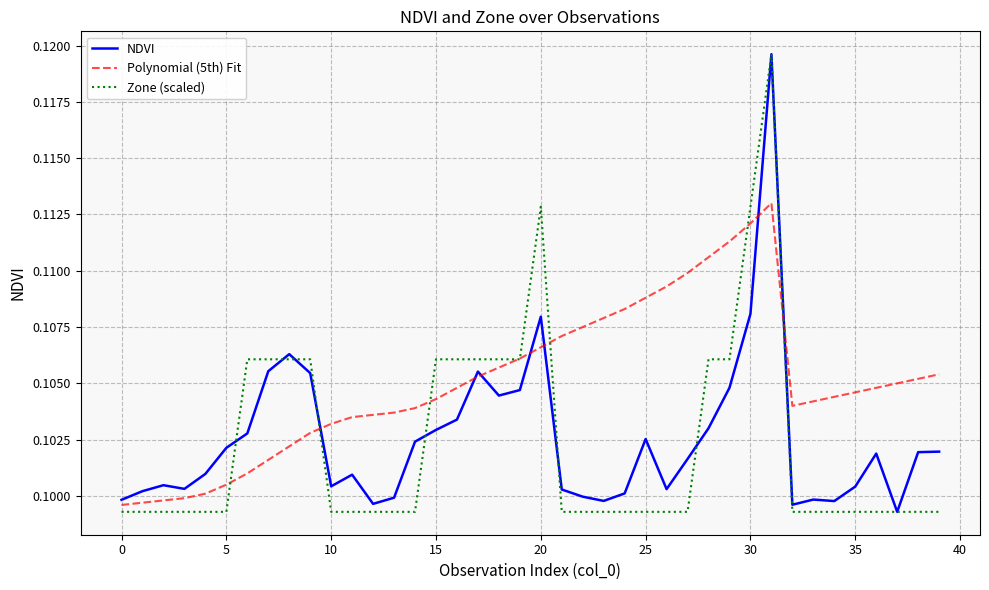

What are all the series names shown in the legend?

NDVI, Polynomial (5th) Fit, Zone (scaled)